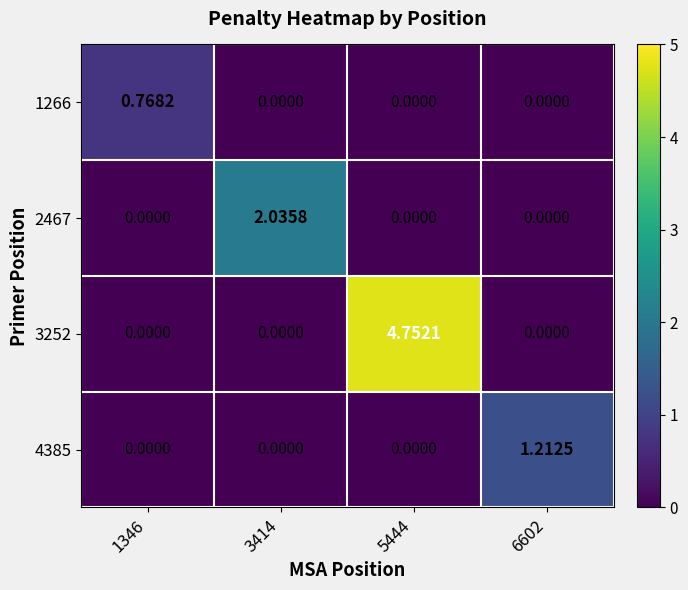

Is the value of 3252 at 5444 greater than the value of 4385 at 3414?

Yes